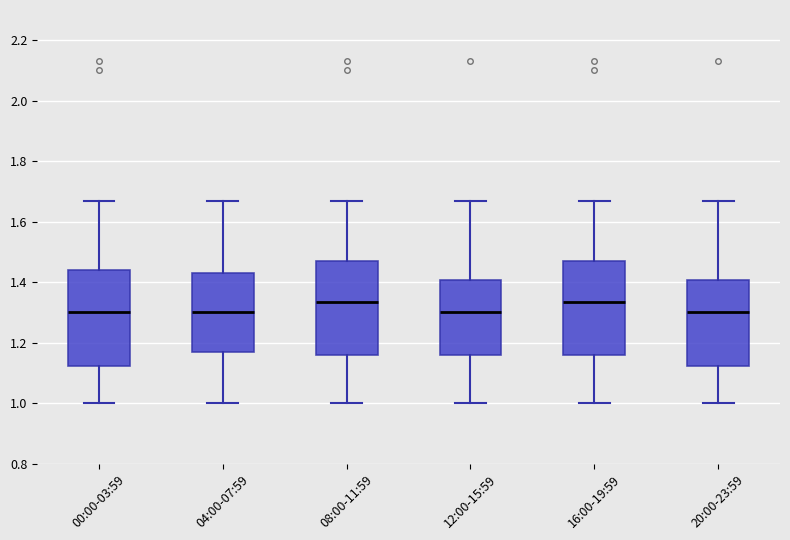

Where does the median line of the box for 16:00-19:59 sit on the y-axis? The values are not printed on the chart, so give them approximately, as read against the axis.

1.34